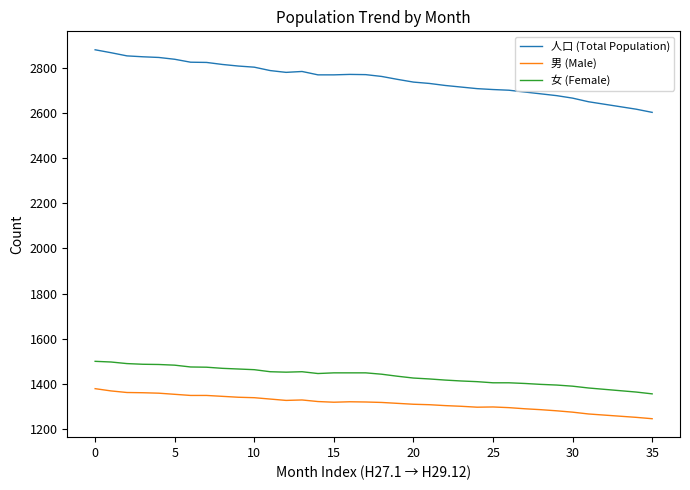

Which series has the largest total across all categories?

人口 (Total Population)